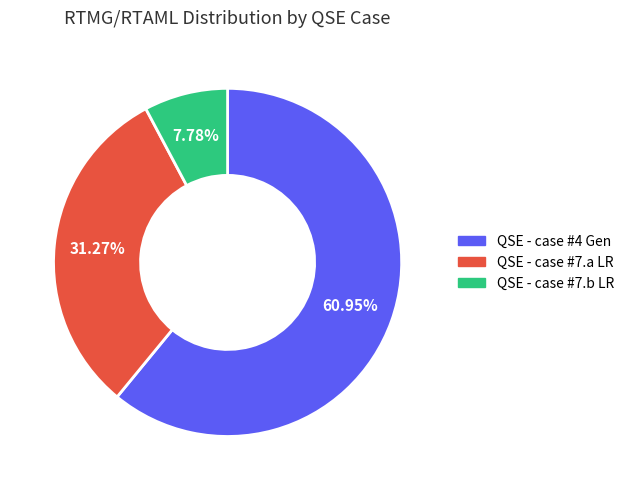

True or false: QSE - case #7.a LR accounts for 31% of the total.

True